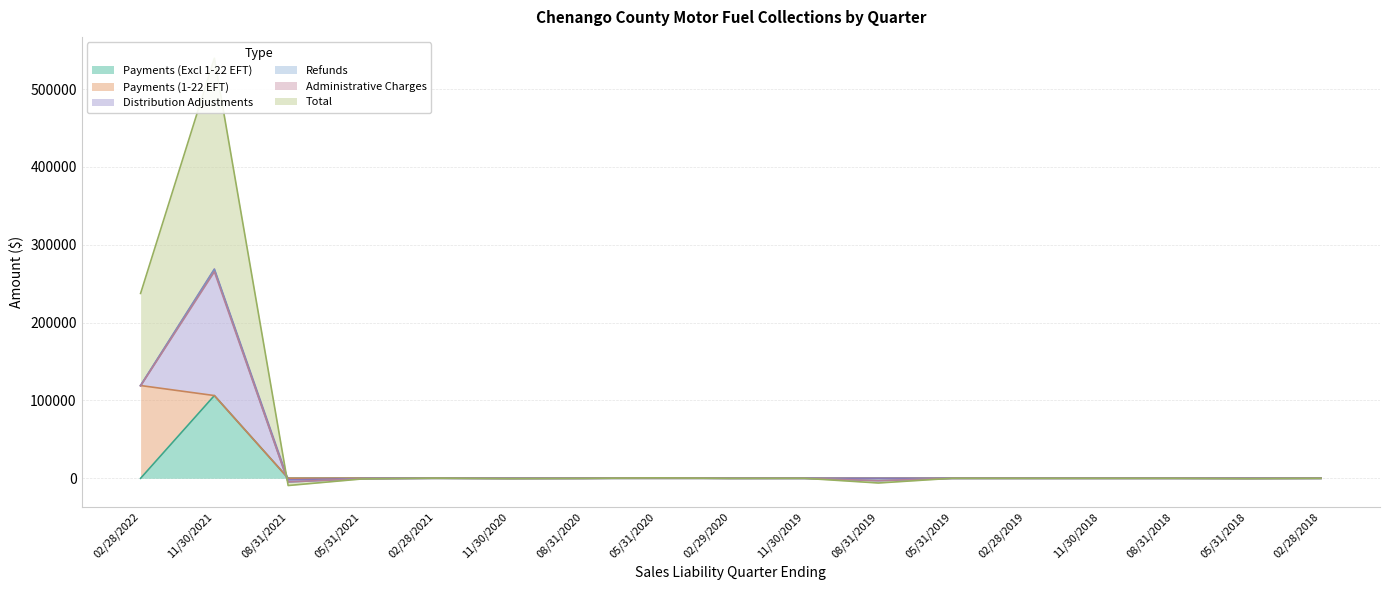

Between 02/28/2019 and 05/31/2018, which series saw the biggest shift?

Refunds